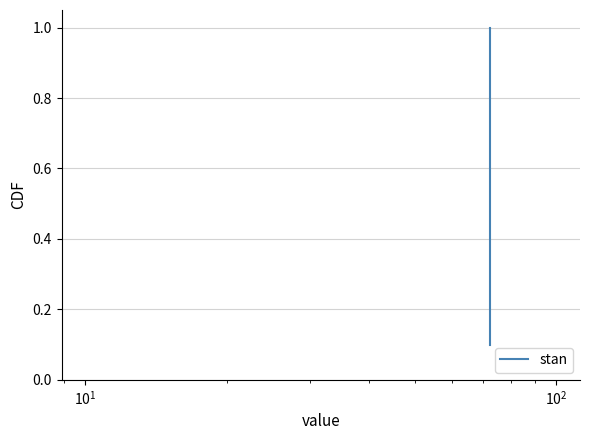

Reading left to right, extract all data points from this chart.

0.1	0.2	0.3	0.4	0.5	0.6	0.7	0.8	0.9	1.0